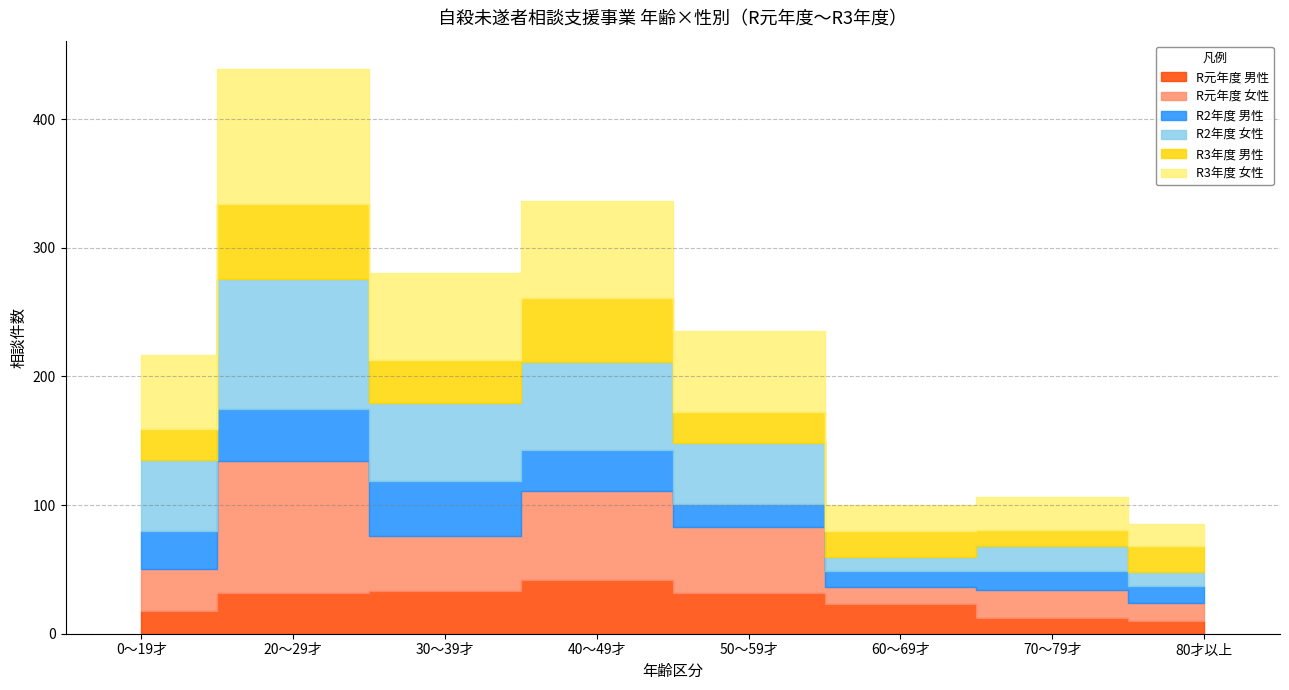

Reading left to right, extract all data points from this chart.

R元年度 男性: 0～19才=18	20～29才=32	30～39才=33	40～49才=42	50～59才=32	60～69才=23	70～79才=12	80才以上=10
R元年度 女性: 0～19才=32	20～29才=102	30～39才=43	40～49才=69	50～59才=51	60～69才=13	70～79才=22	80才以上=14
R2年度 男性: 0～19才=30	20～29才=41	30～39才=43	40～49才=32	50～59才=18	60～69才=13	70～79才=15	80才以上=13
R2年度 女性: 0～19才=55	20～29才=101	30～39才=60	40～49才=68	50～59才=47	60～69才=11	70～79才=19	80才以上=11
R3年度 男性: 0～19才=24	20～29才=58	30～39才=34	40～49才=50	50～59才=24	60～69才=20	70～79才=13	80才以上=20
R3年度 女性: 0～19才=58	20～29才=105	30～39才=67	40～49才=75	50～59才=63	60～69才=20	70～79才=25	80才以上=17